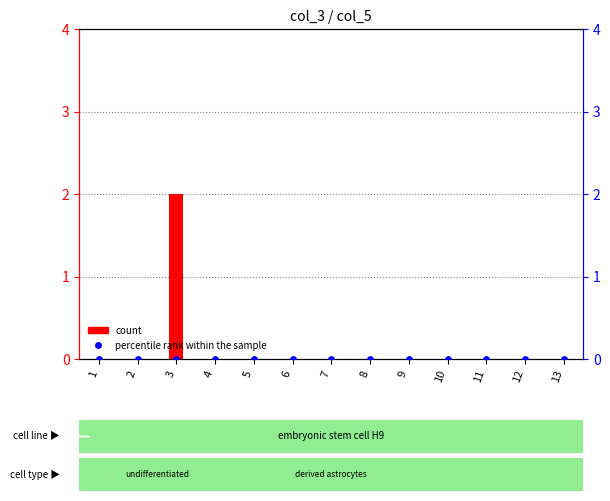

Which series has the widest spread of Y values?

count